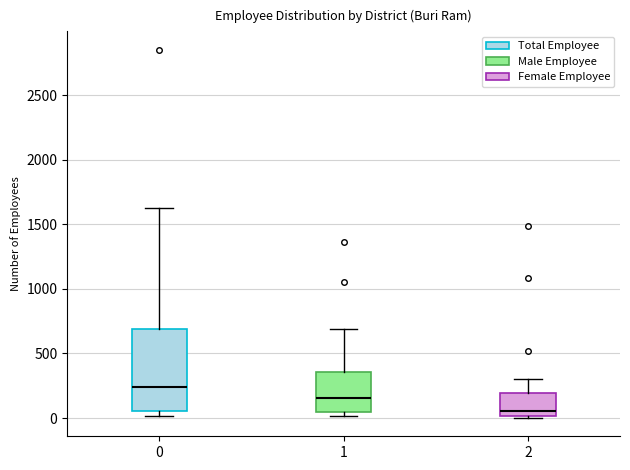

Which box has the highest median line?

0